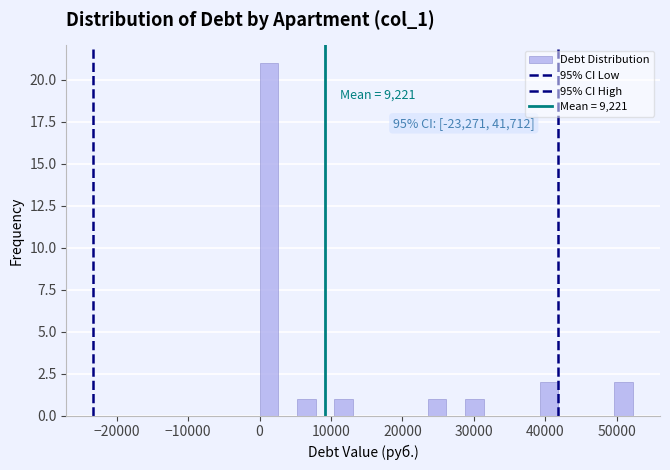

Read against the x-axis, roughly where is the centre of the tallest bar?

1000